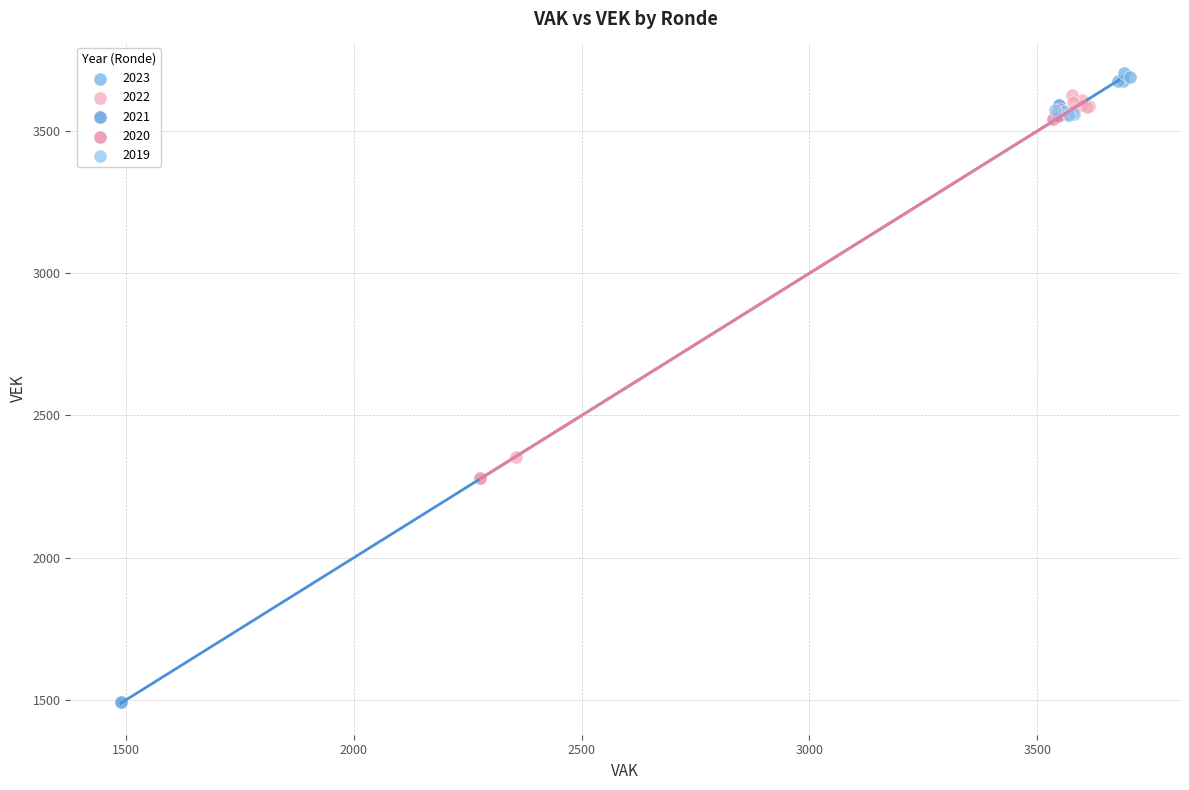

Which series has the widest spread of Y values?

2021